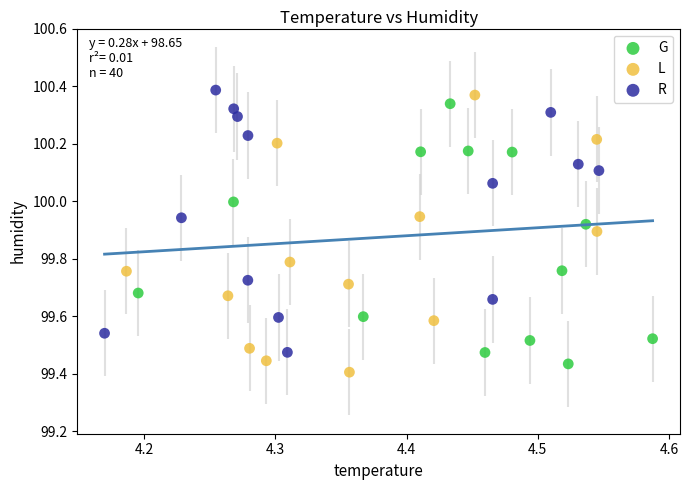

What are all the series names shown in the legend?

G, L, R